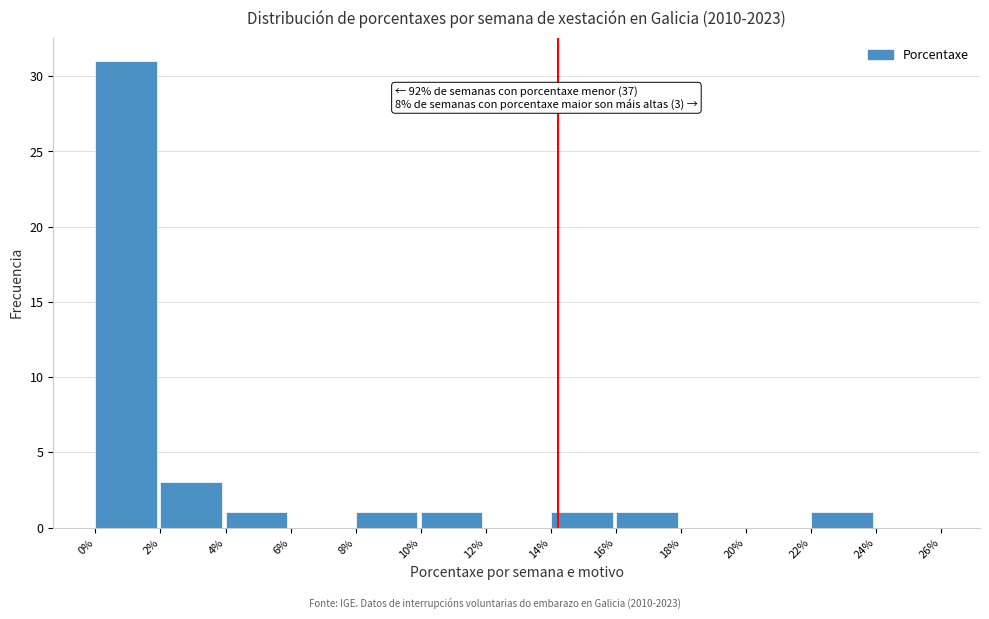

Over which range of the x-axis is the bar tallest?

0% to 2%